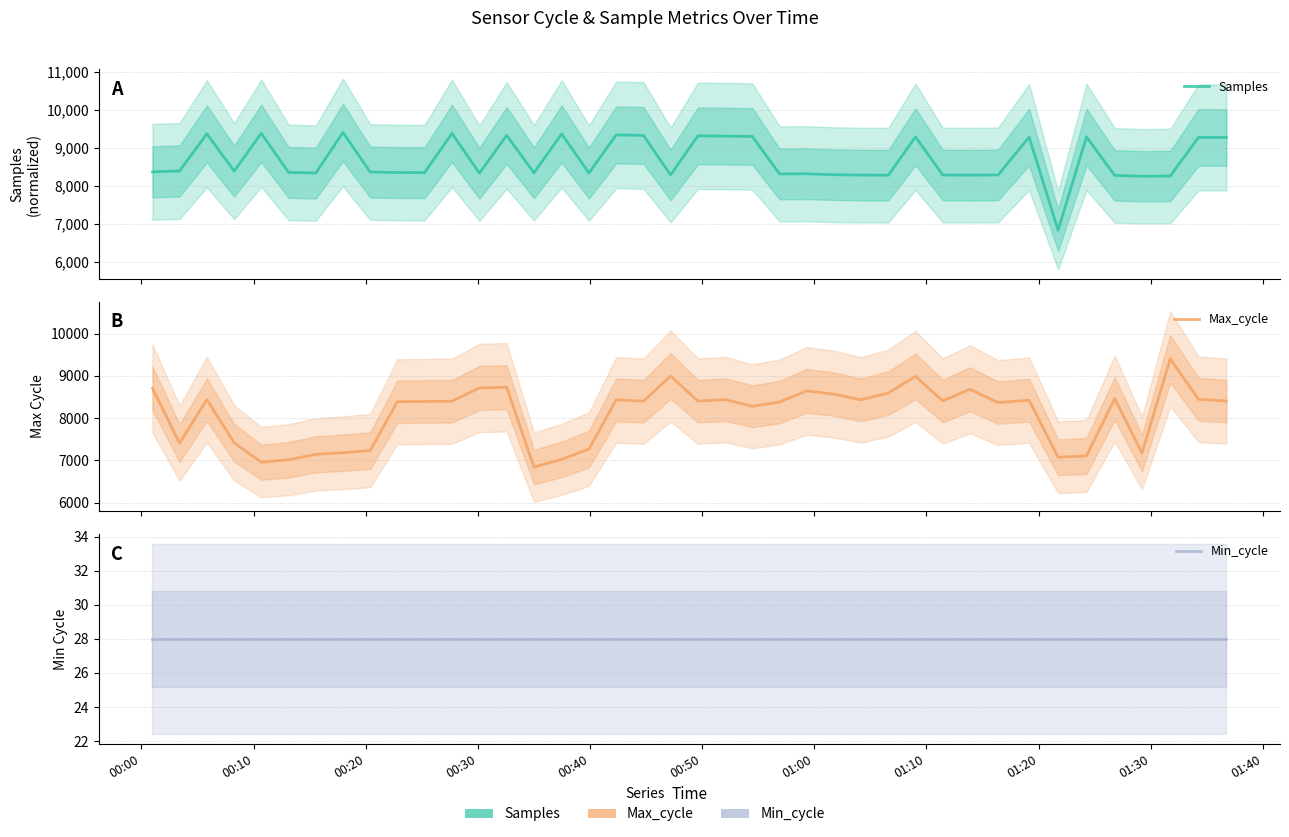

Which label corresponds to the largest value in the chart?

01:10